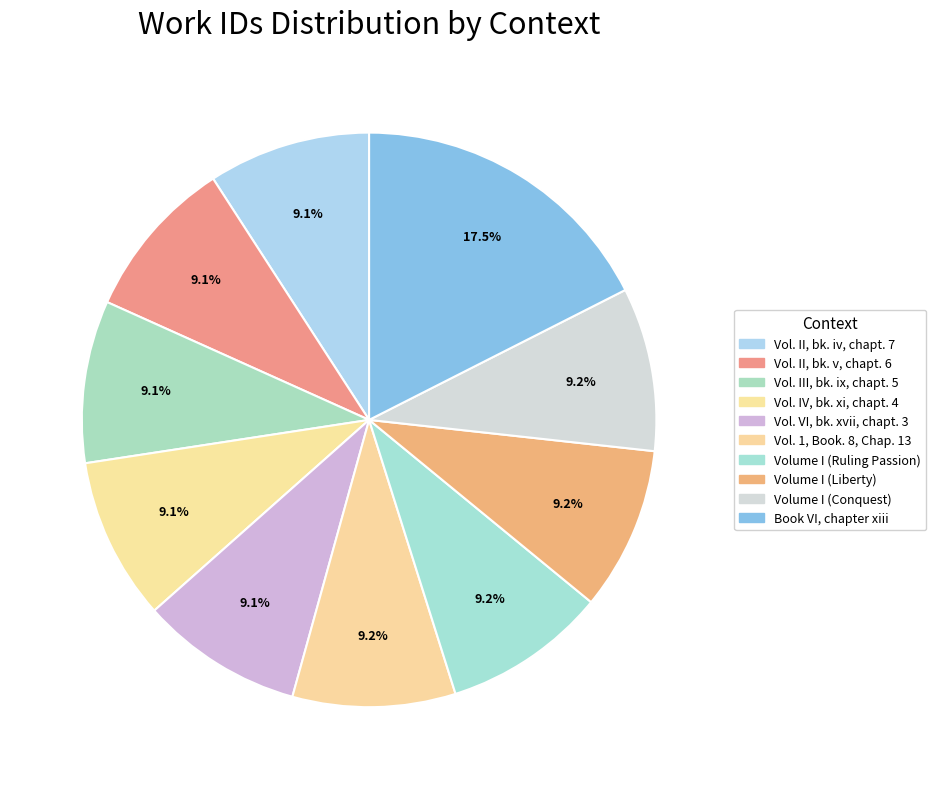

How many segments does this pie chart have?

10